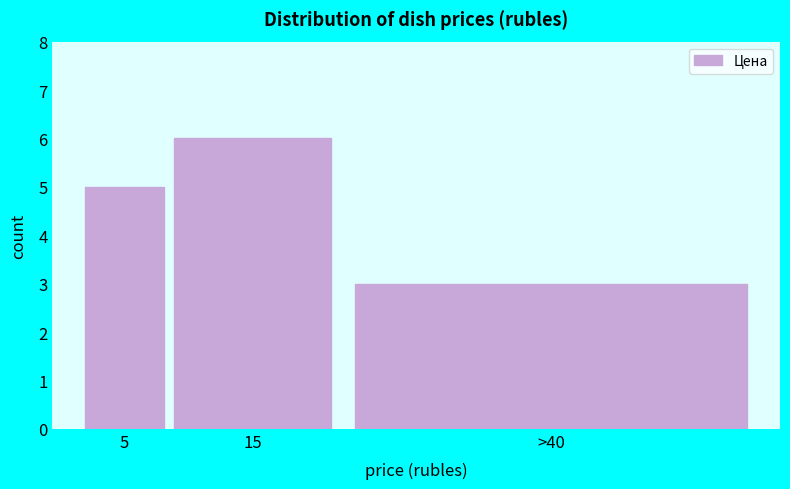

Reading left to right, what are all the values shown in this chart?

5=5	15=6	>40=3